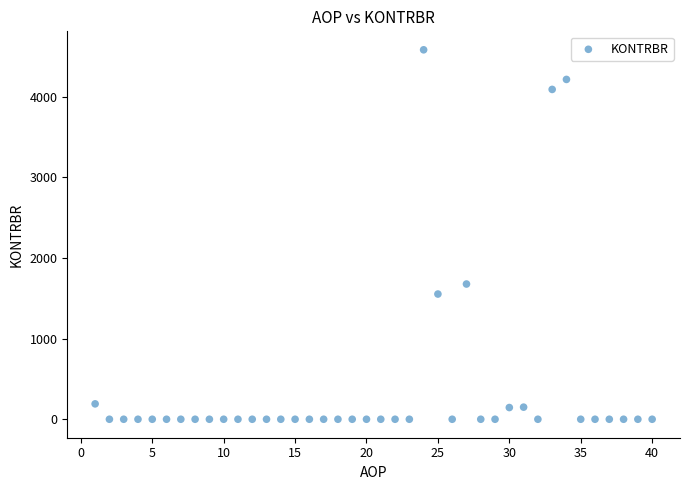

What is the range of X values (max minus min)?

39.0